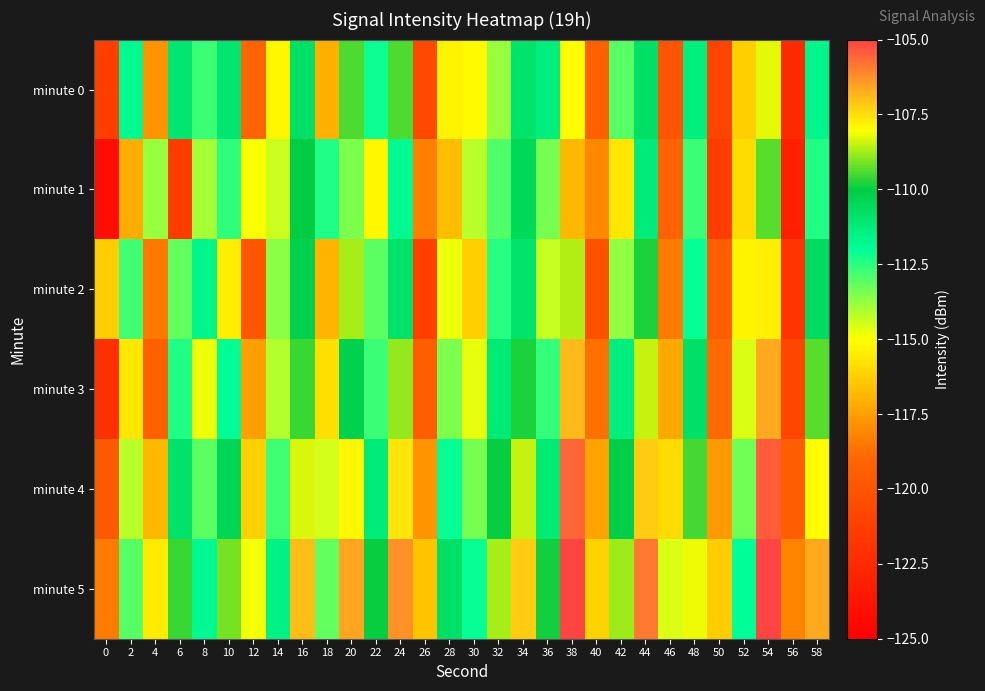

Reading right to left, transcribe all the data shown in this chart.

minute 0: 58=-111.7	56=-122.6	54=-108.2	52=-116.2	50=-120.9	48=-111.4	46=-120.0	44=-110.8	42=-113.0	40=-119.3	38=-108.0	36=-111.4	34=-111.0	32=-113.8	30=-115.2	28=-115.3	26=-120.7	24=-109.4	22=-112.1	20=-109.4	18=-117.1	16=-110.8	14=-115.2	12=-119.1	10=-111.1	8=-112.7	6=-111.1	4=-117.8	2=-111.9	0=-121.3
minute 1: 58=-112.4	56=-123.1	54=-109.3	52=-115.9	50=-121.4	48=-112.7	46=-119.2	44=-111.3	42=-115.6	40=-118.1	38=-116.8	36=-113.4	34=-110.5	32=-112.9	30=-114.2	28=-116.7	26=-118.3	24=-111.8	22=-115.2	20=-113.5	18=-112.4	16=-110.0	14=-114.4	12=-115.0	10=-112.5	8=-114.0	6=-121.4	4=-113.8	2=-117.2	0=-124.2
minute 2: 58=-110.7	56=-121.9	54=-107.8	52=-115.3	50=-119.5	48=-112.1	46=-118.4	44=-109.8	42=-113.7	40=-120.1	38=-108.6	36=-114.3	34=-111.0	32=-112.5	30=-116.2	28=-114.8	26=-121.3	24=-110.9	22=-113.1	20=-108.7	18=-116.9	16=-110.2	14=-113.6	12=-119.8	10=-115.4	8=-111.7	6=-113.2	4=-118.5	2=-112.8	0=-116.3
minute 3: 58=-109.3	56=-120.8	54=-106.7	52=-114.6	50=-118.9	48=-110.8	46=-117.2	44=-108.5	42=-111.4	40=-118.7	38=-106.9	36=-112.6	34=-109.8	32=-111.2	30=-114.7	28=-113.5	26=-119.4	24=-108.9	22=-112.7	20=-110.3	18=-115.8	16=-109.6	14=-114.1	12=-117.5	10=-111.9	8=-114.8	6=-112.4	4=-119.3	2=-115.6	0=-122.1
minute 4: 58=-108.0	56=-119.5	54=-105.4	52=-113.3	50=-117.6	48=-109.5	46=-115.9	44=-107.2	42=-110.1	40=-117.4	38=-105.6	36=-111.2	34=-108.5	32=-110.0	30=-113.4	28=-112.1	26=-117.8	24=-107.6	22=-111.3	20=-107.9	18=-114.5	16=-108.3	14=-112.8	12=-116.2	10=-110.4	8=-113.1	6=-110.9	4=-116.8	2=-114.2	0=-119.7
minute 5: 58=-106.7	56=-118.2	54=-104.1	52=-112.0	50=-116.3	48=-108.2	46=-114.6	44=-105.9	42=-108.8	40=-116.1	38=-104.3	36=-109.9	34=-107.2	32=-108.7	30=-112.1	28=-110.8	26=-116.5	24=-106.3	22=-110.0	20=-106.6	18=-113.2	16=-107.0	14=-111.5	12=-114.9	10=-109.1	8=-111.8	6=-109.6	4=-115.5	2=-113.0	0=-118.4